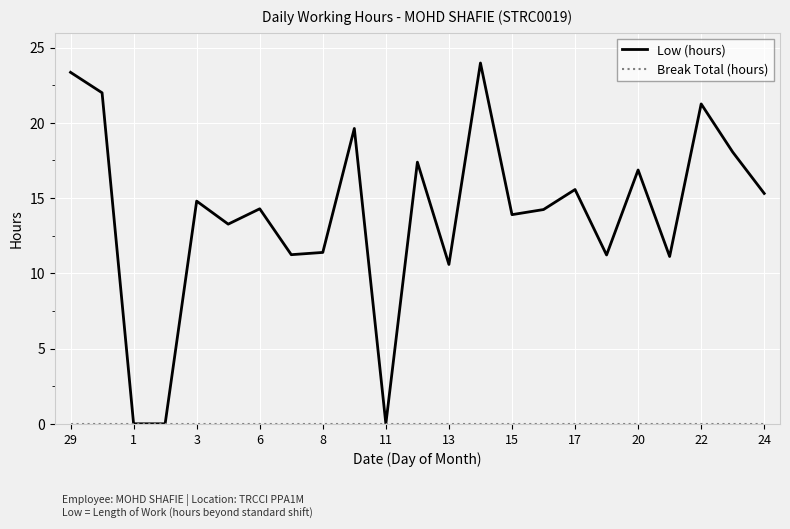

Which series has the largest range (max minus min)?

Low (hours)